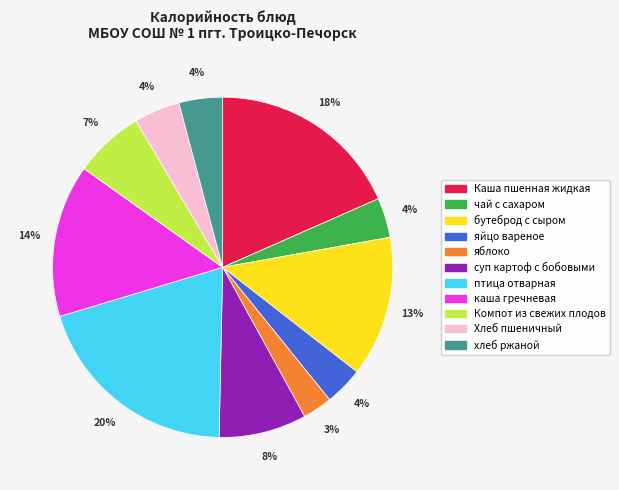

To the nearest percent, what portion does каша гречневая represent?

14%